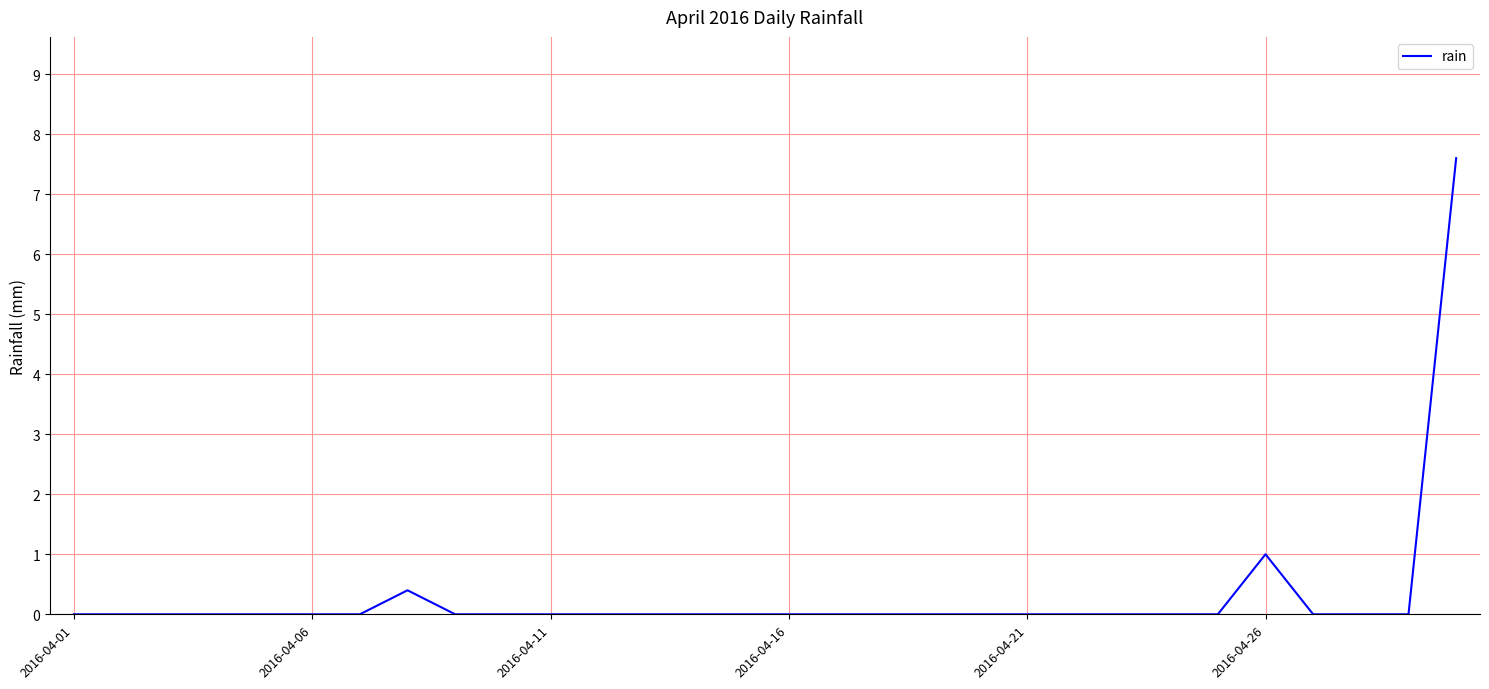

What is the maximum value shown in the chart?

7.6